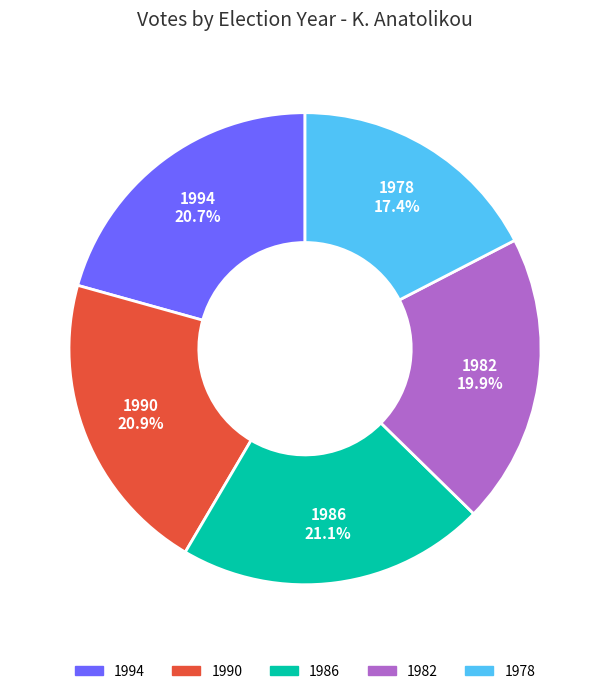

The 1982 slice represents 20% of the pie. True or false?

True